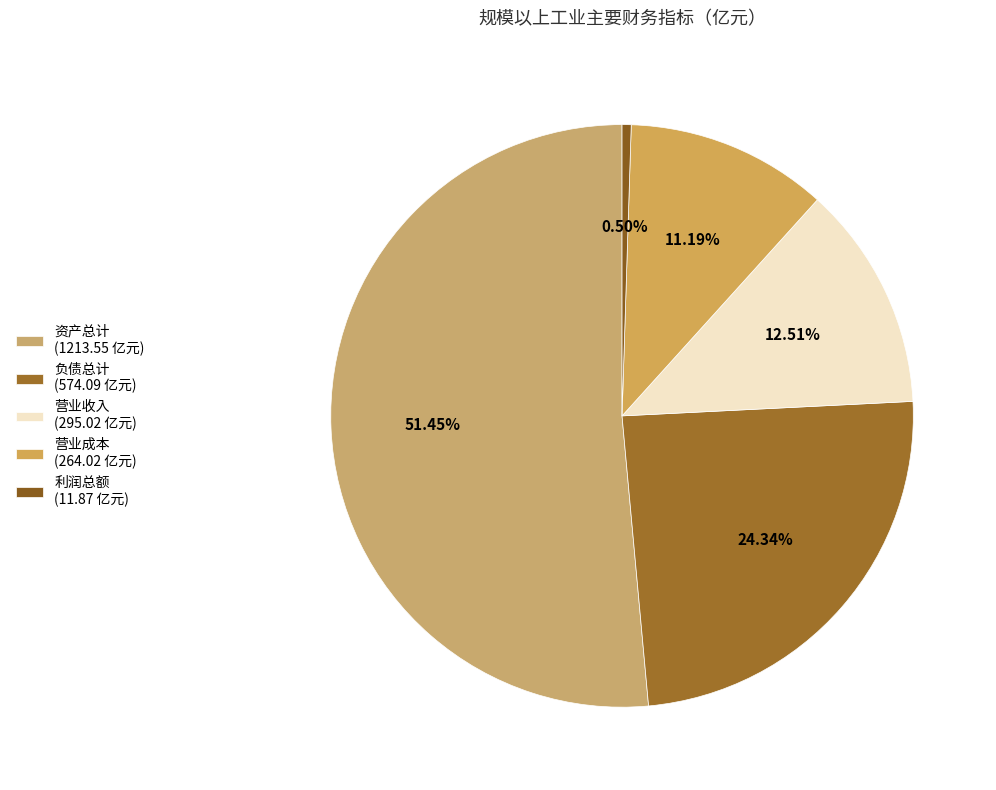

Count the number of slices in the pie.

5